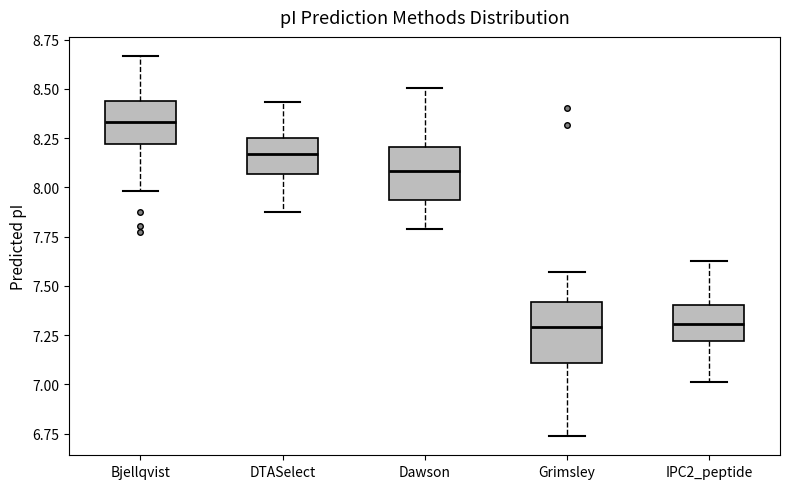

Reading left to right, read every box against the y-axis: the position of its median line, the range the box covers, and the ends of its whiskers. The values are not printed on the chart, so give them approximately, as read against the axis.

Bjellqvist: median 8.35, box 8.20 to 8.45, whiskers 8.00 to 8.65
DTASelect: median 8.15, box 8.05 to 8.25, whiskers 7.90 to 8.45
Dawson: median 8.10, box 7.95 to 8.20, whiskers 7.80 to 8.50
Grimsley: median 7.30, box 7.10 to 7.40, whiskers 6.75 to 7.55
IPC2_peptide: median 7.30, box 7.20 to 7.40, whiskers 7.00 to 7.65